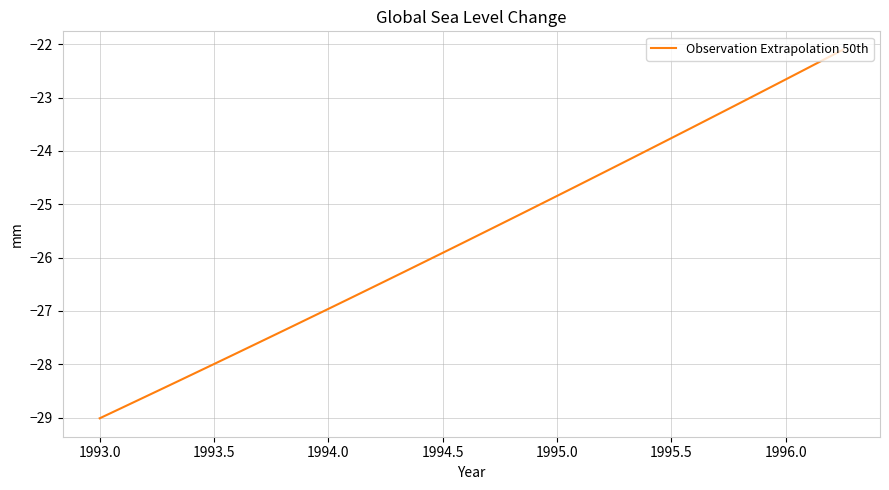

What is the minimum value shown in the chart?

-29.0